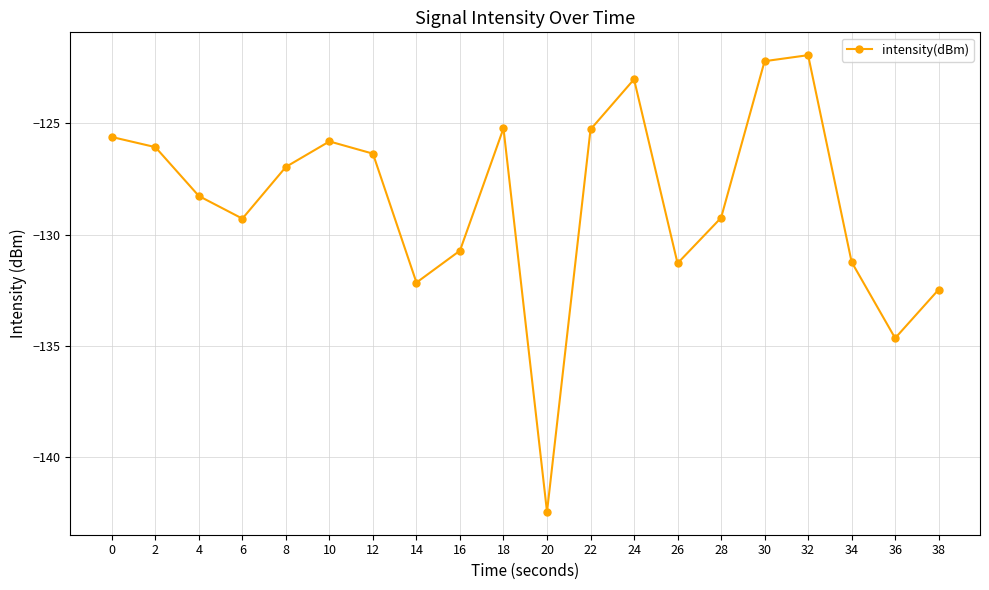

Does the chart have visible grid lines?

Yes